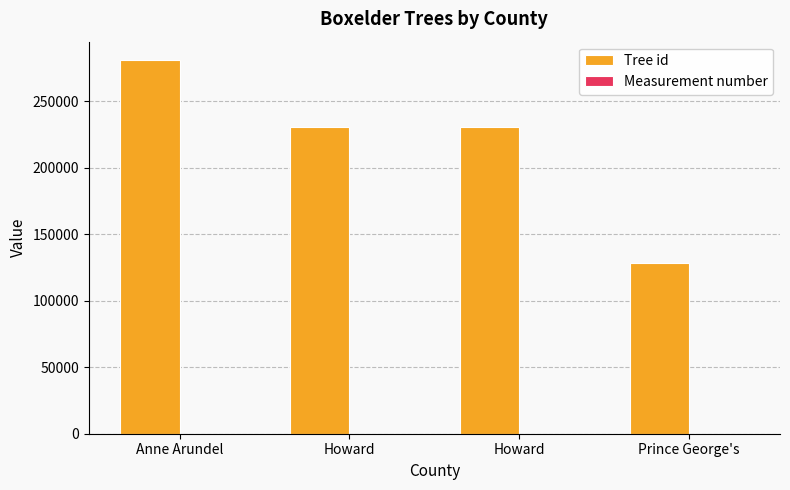

Is it true that Tree id equals 392838 at Howard?

False